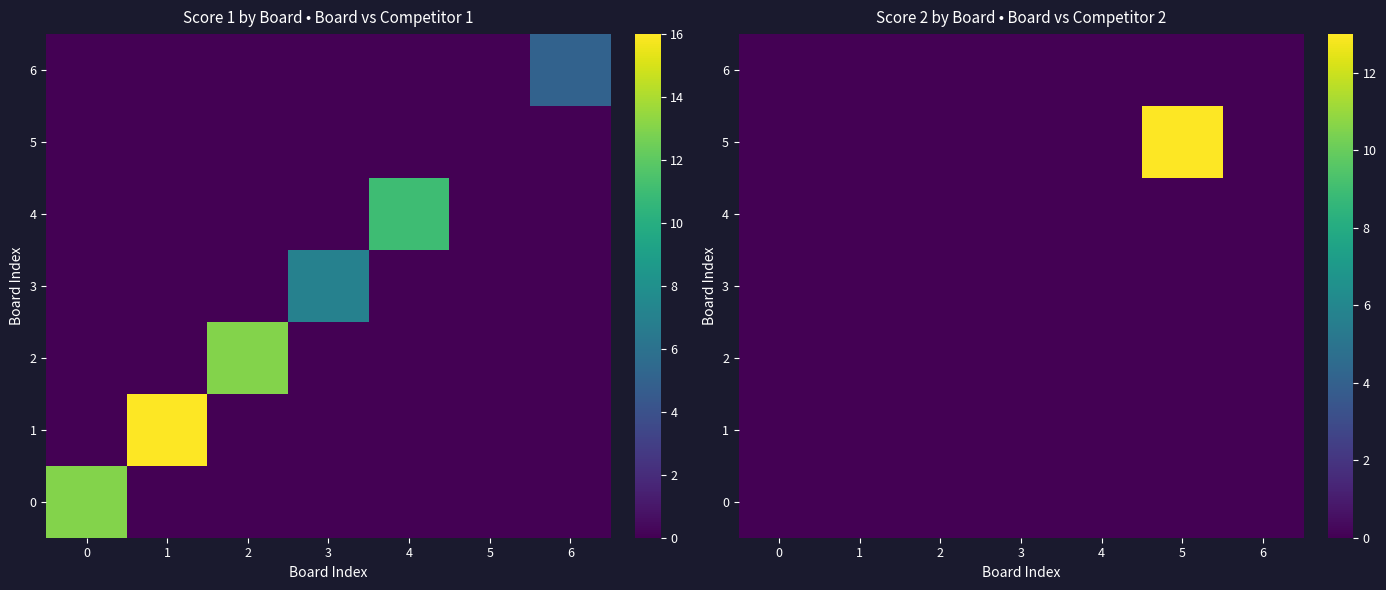

True or false: 6 has a value of 0 at 4.

True